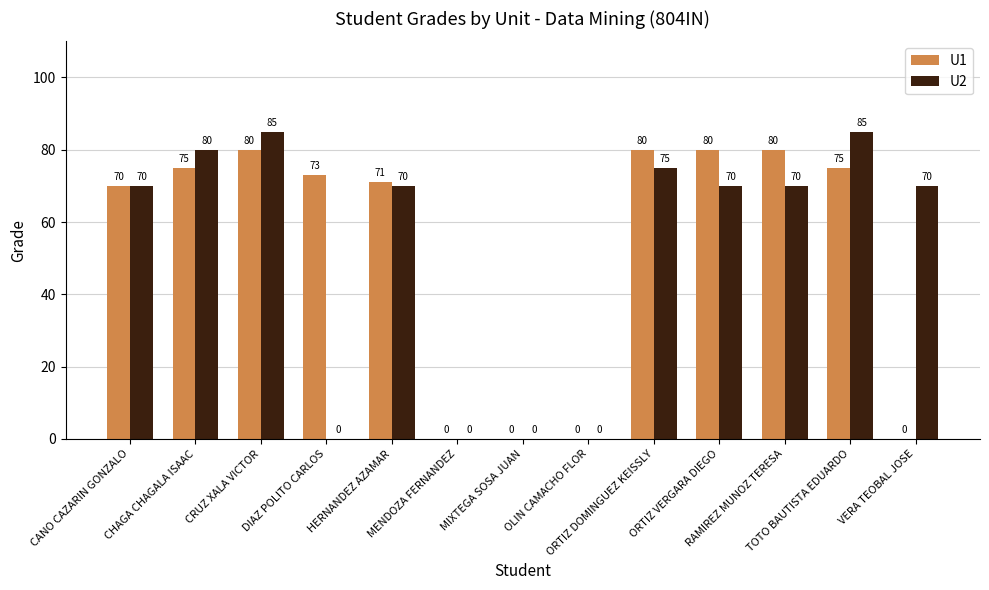

Which series has the largest total across all categories?

U1